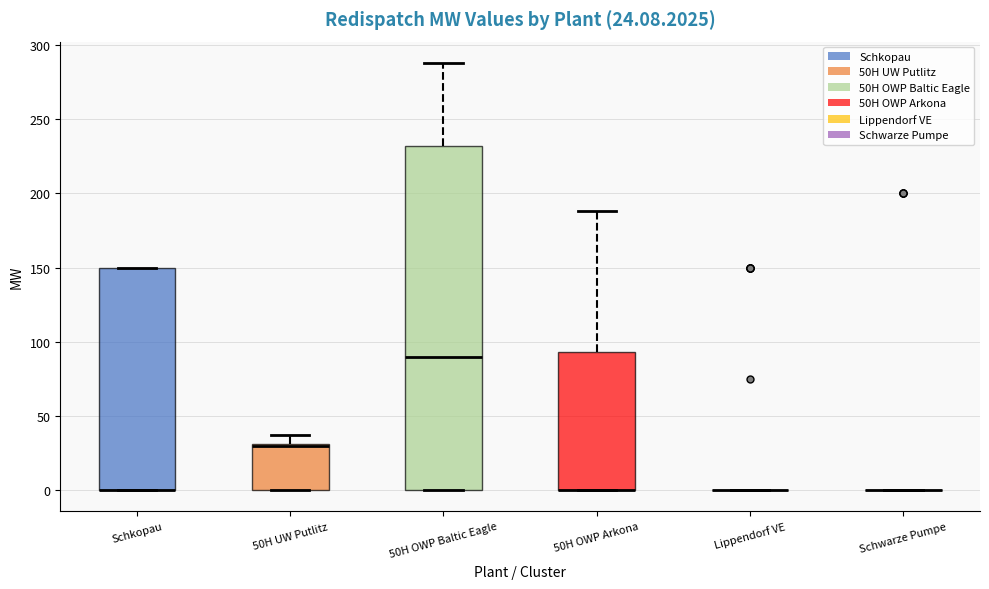

Comparing the boxes themselves (not the whiskers), which one is the tallest?

50H OWP Baltic Eagle